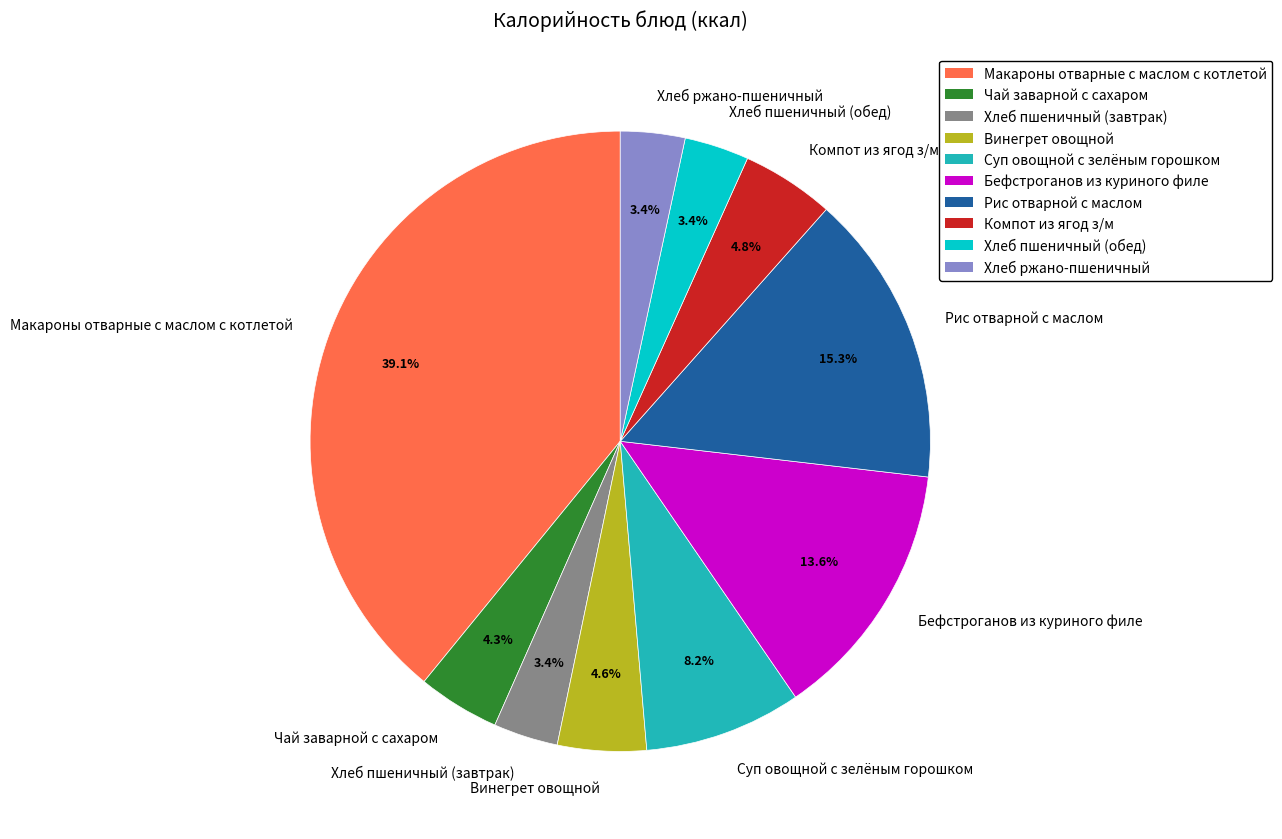

What percentage is NOT represented by Хлеб ржано-пшеничный?

96.6%